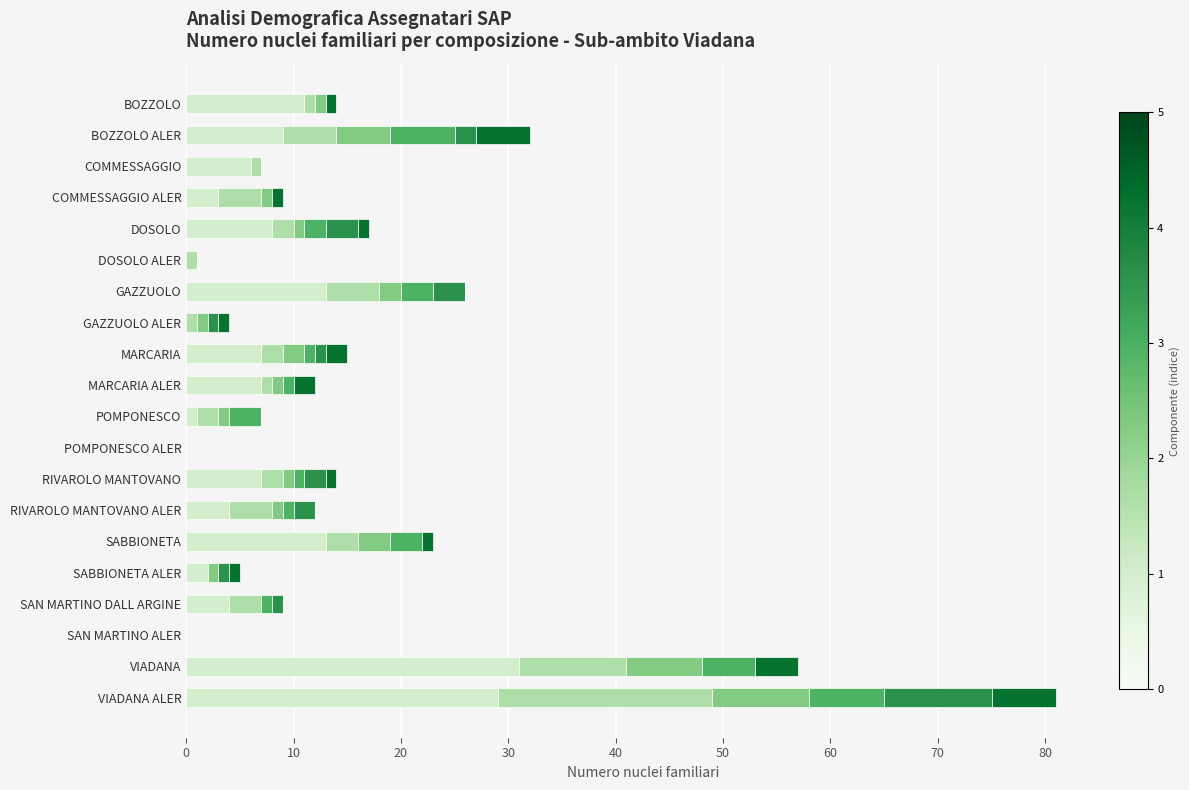

At which category is the sum across all series the highest?

VIADANA ALER